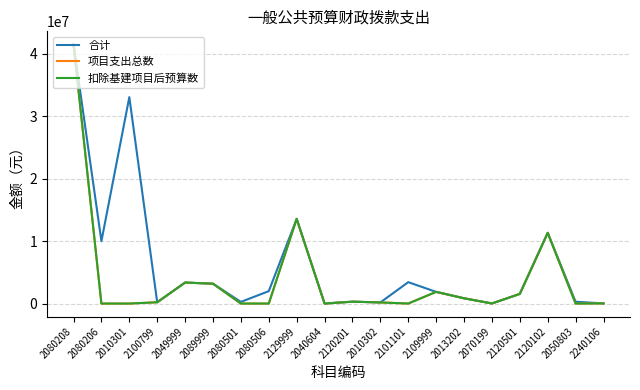

What is the greatest value displayed?

41541014.2